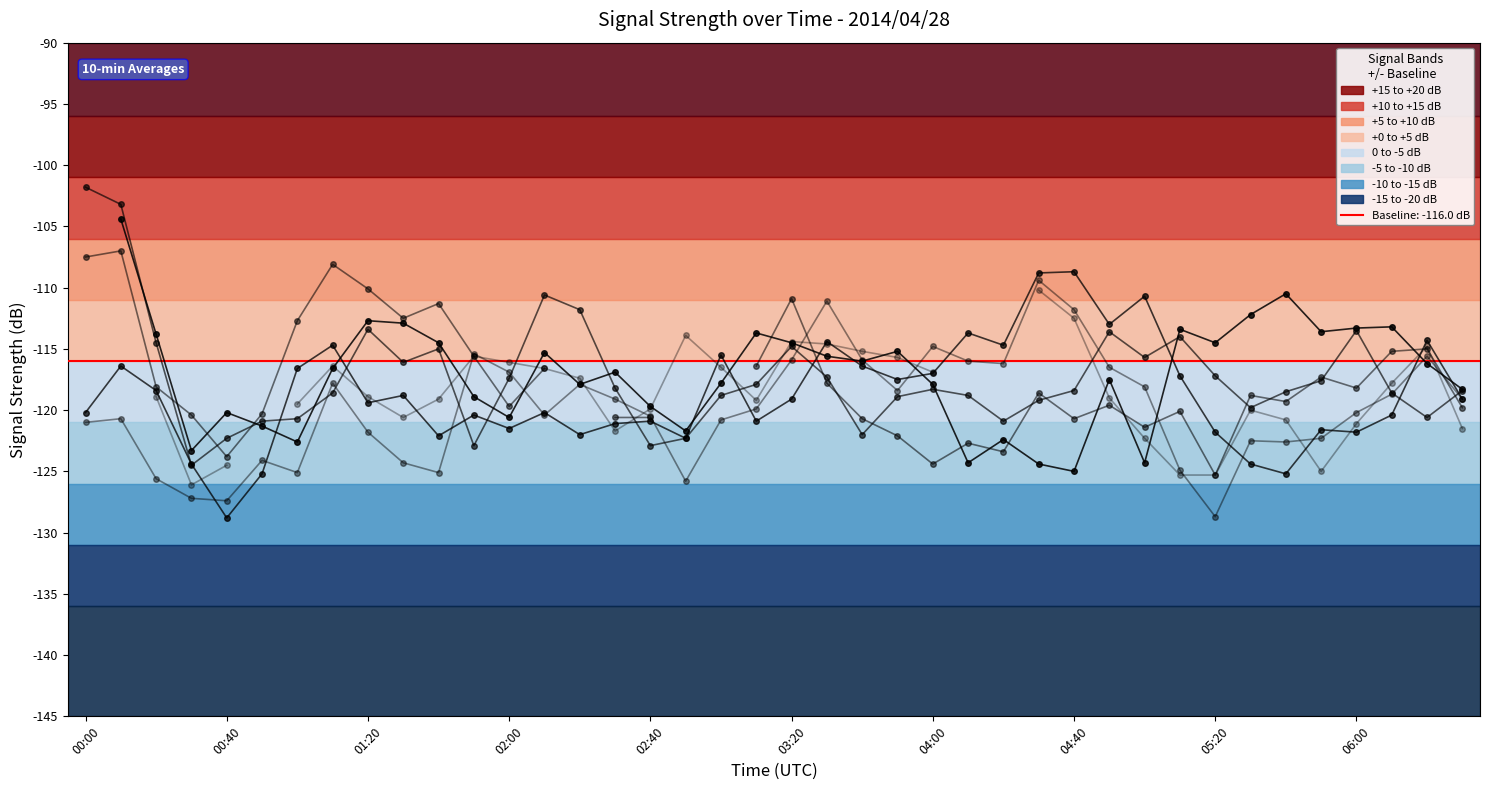

What position from the left is 04:00?

7